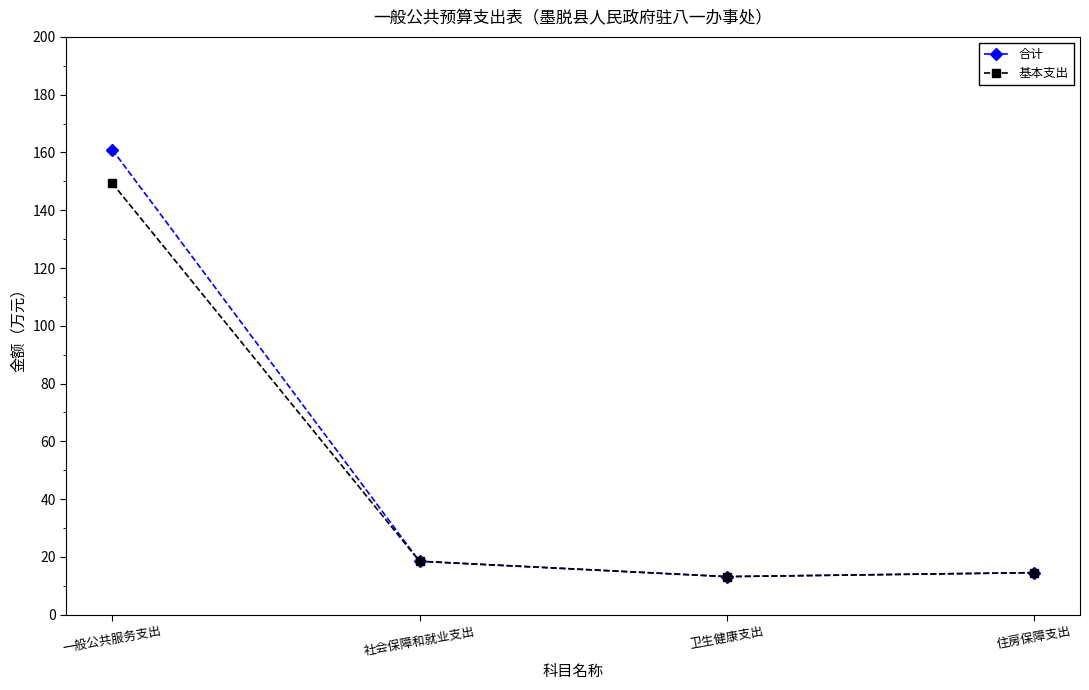

At how many categories does at least one series exceed 61?

1